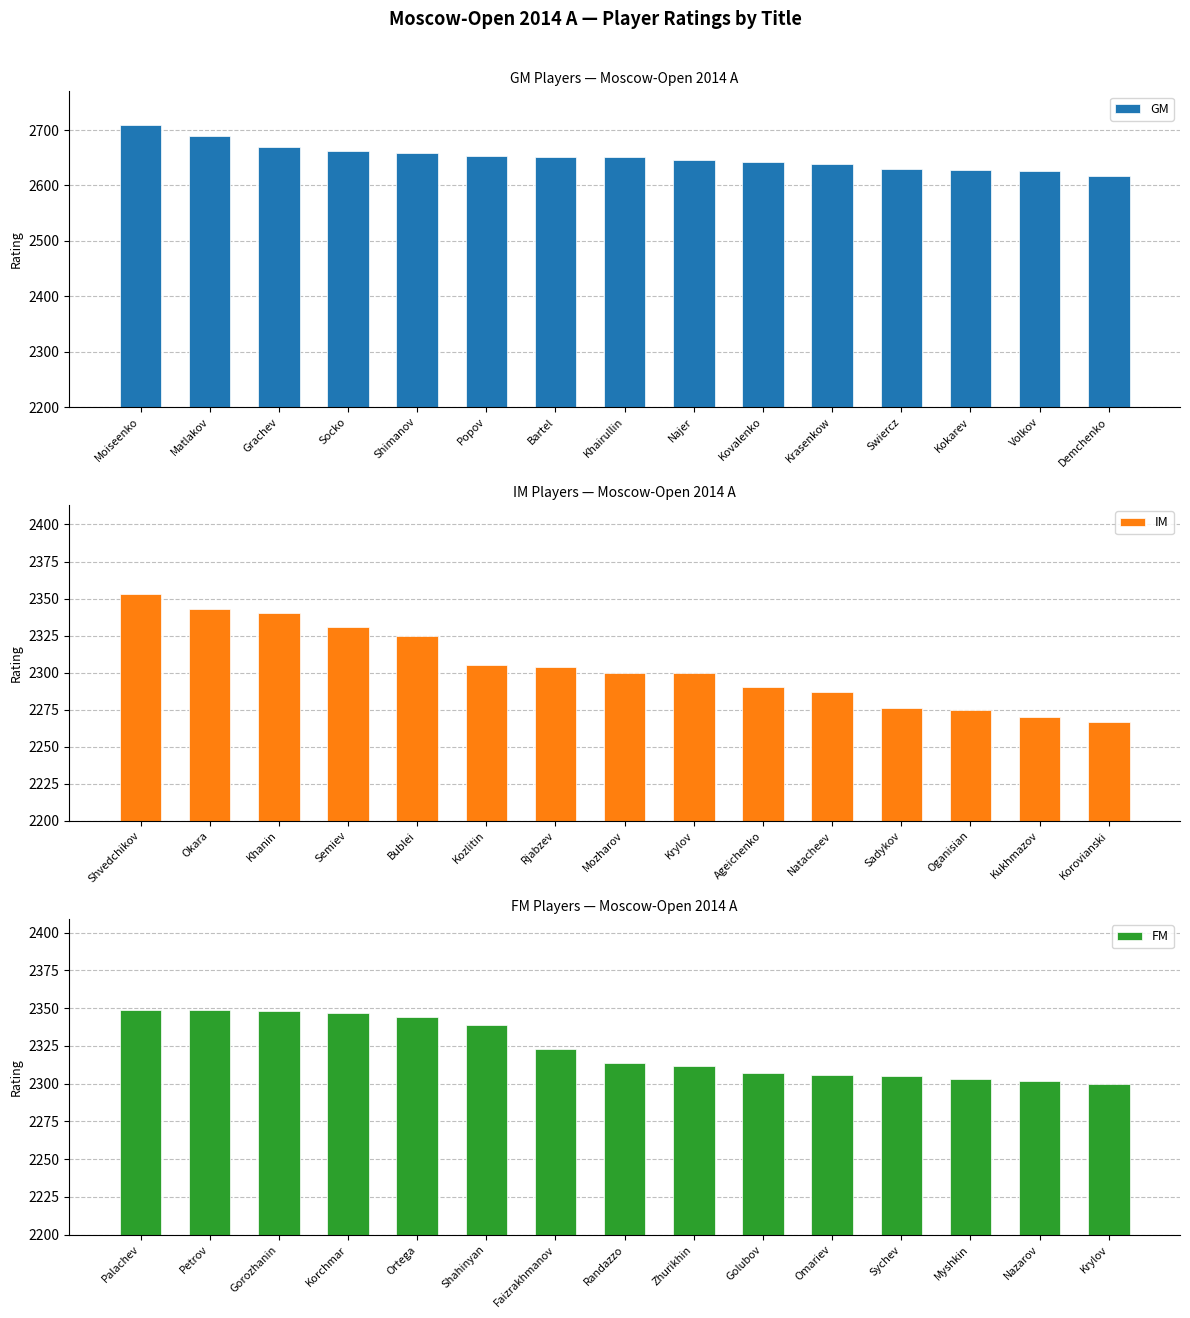

What is the difference between the maximum and minimum values in the GM series?

93